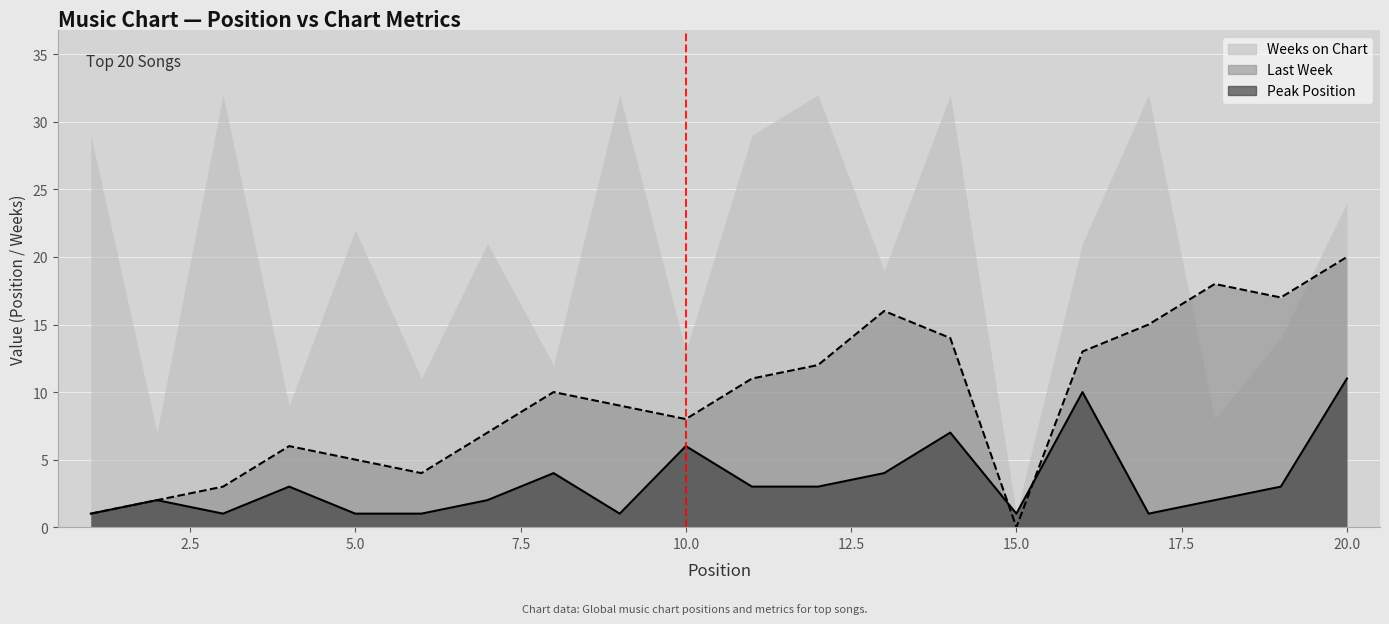

Which has a higher value, 17 or 3?

17